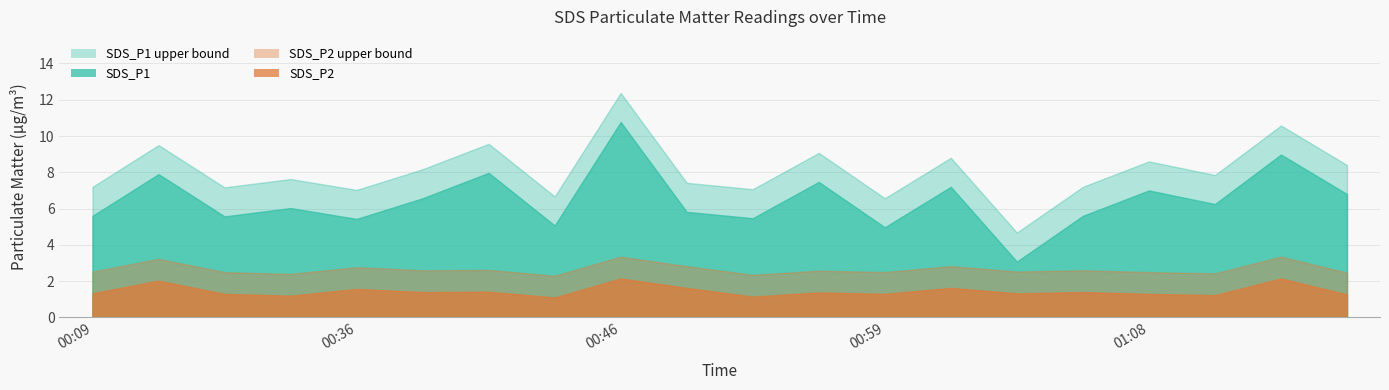

What is the label of the 3rd point from the right?

01:11